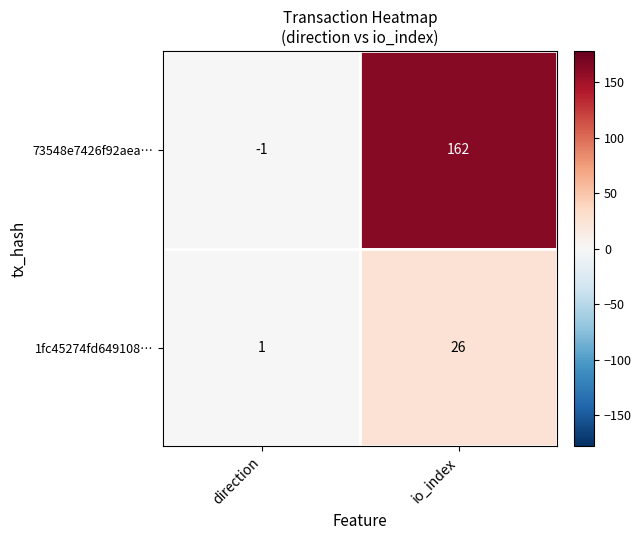

What is the sum of all 73548e7426f92aea… values?

161